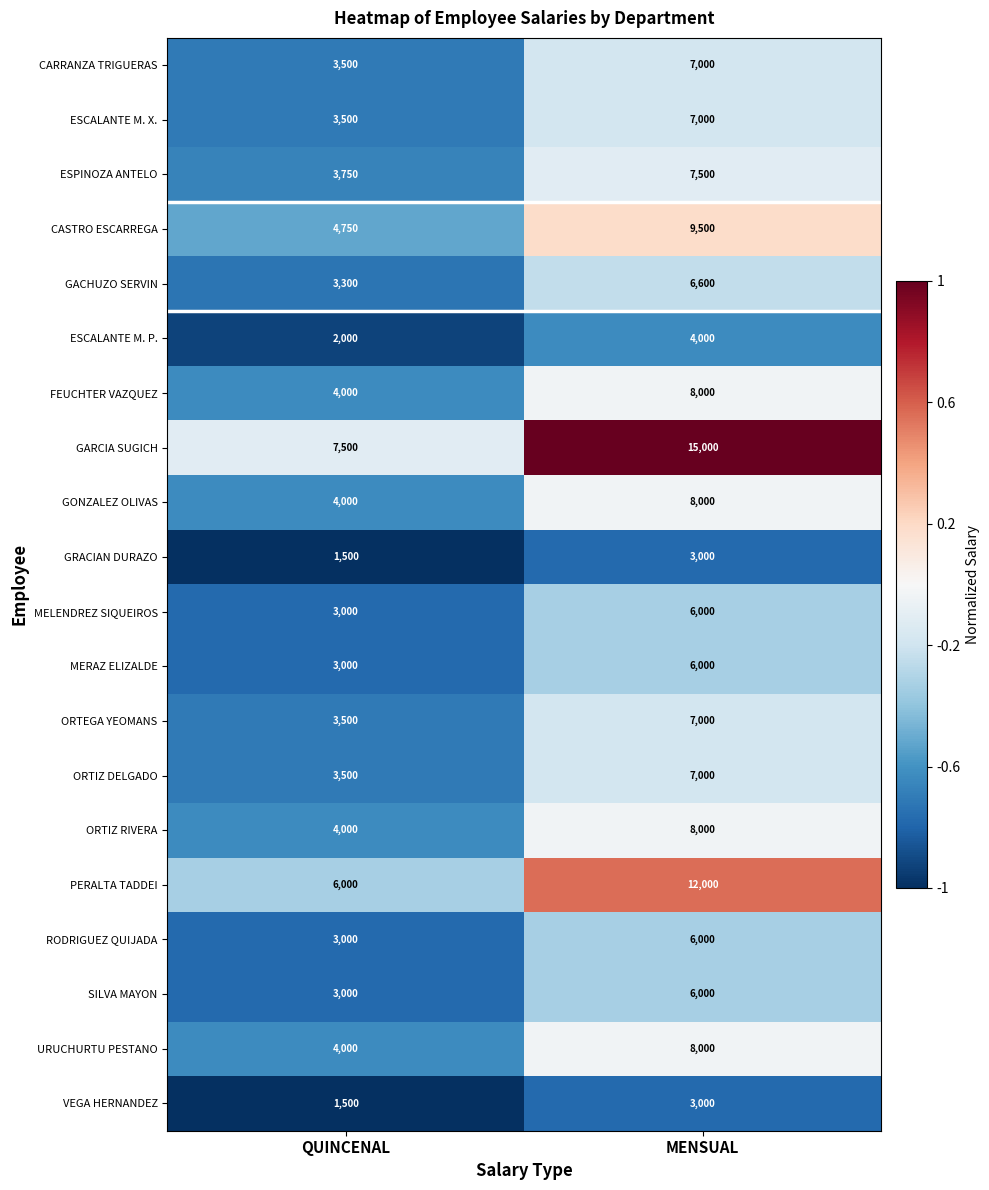

At which category does the chart reach its minimum across all series?

QUINCENAL